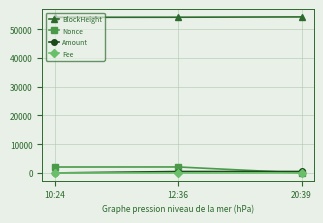

At which label does Amount first exceed 501?

12:36